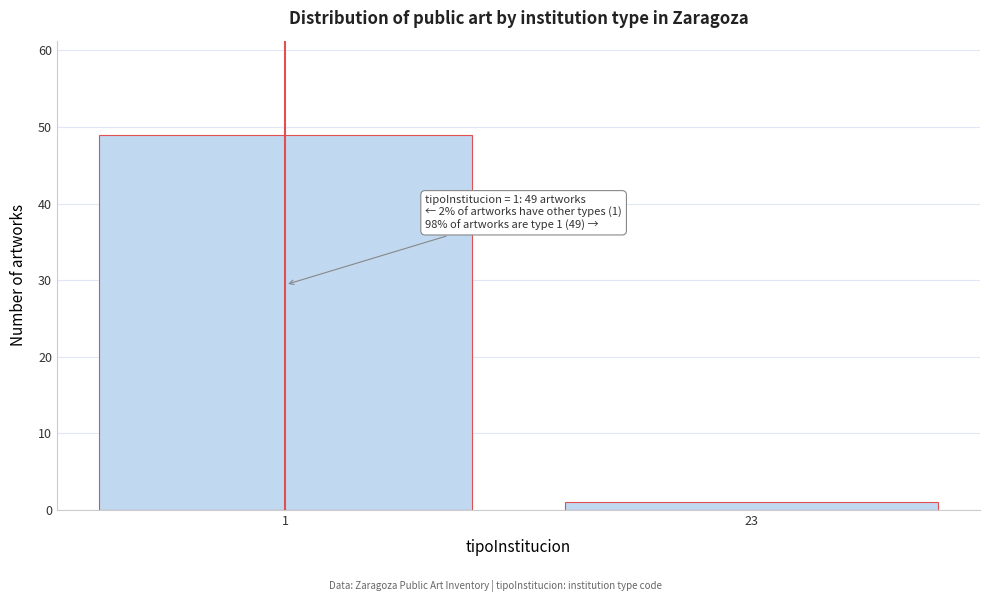

Reading left to right, extract all data points from this chart.

49	1